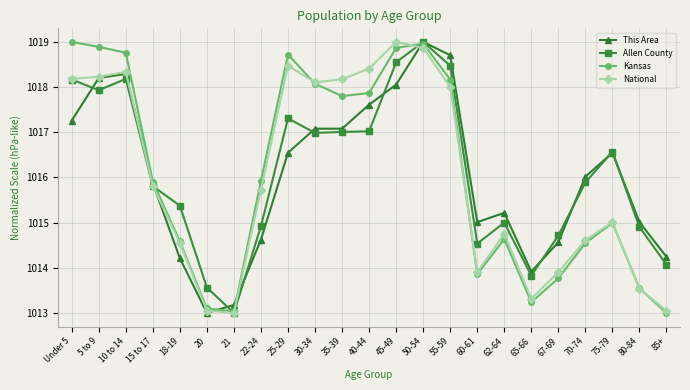

Is the value of Kansas at 50-54 greater than the value of National at 35-39?

Yes